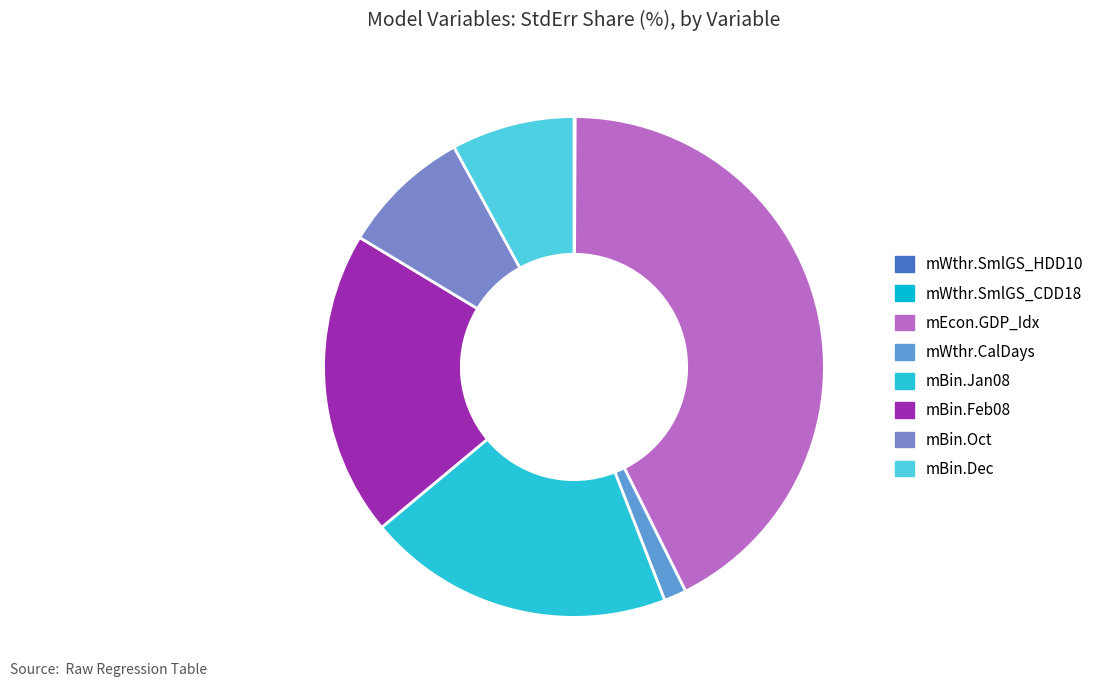

To the nearest percent, what is the difference between the mWthr.CalDays and mWthr.SmlGS_CDD18 slice percentages?

1%